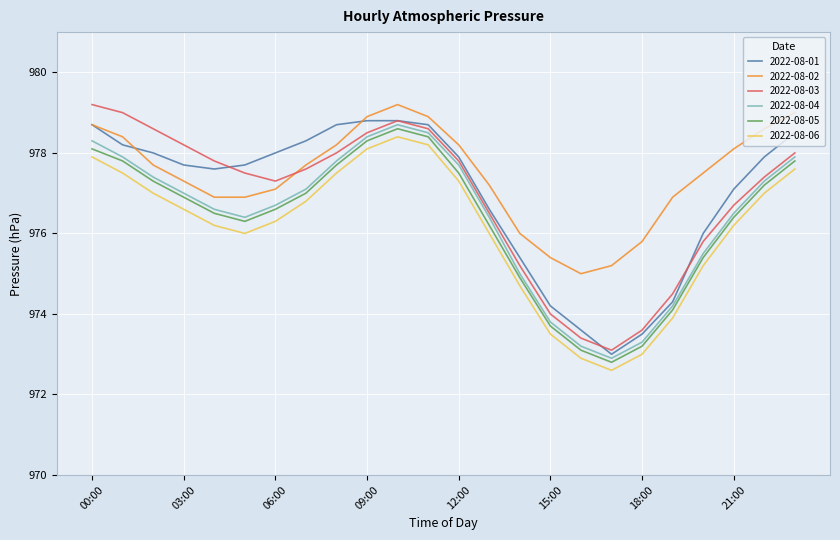

What is the minimum value for 2022-08-06?

972.6